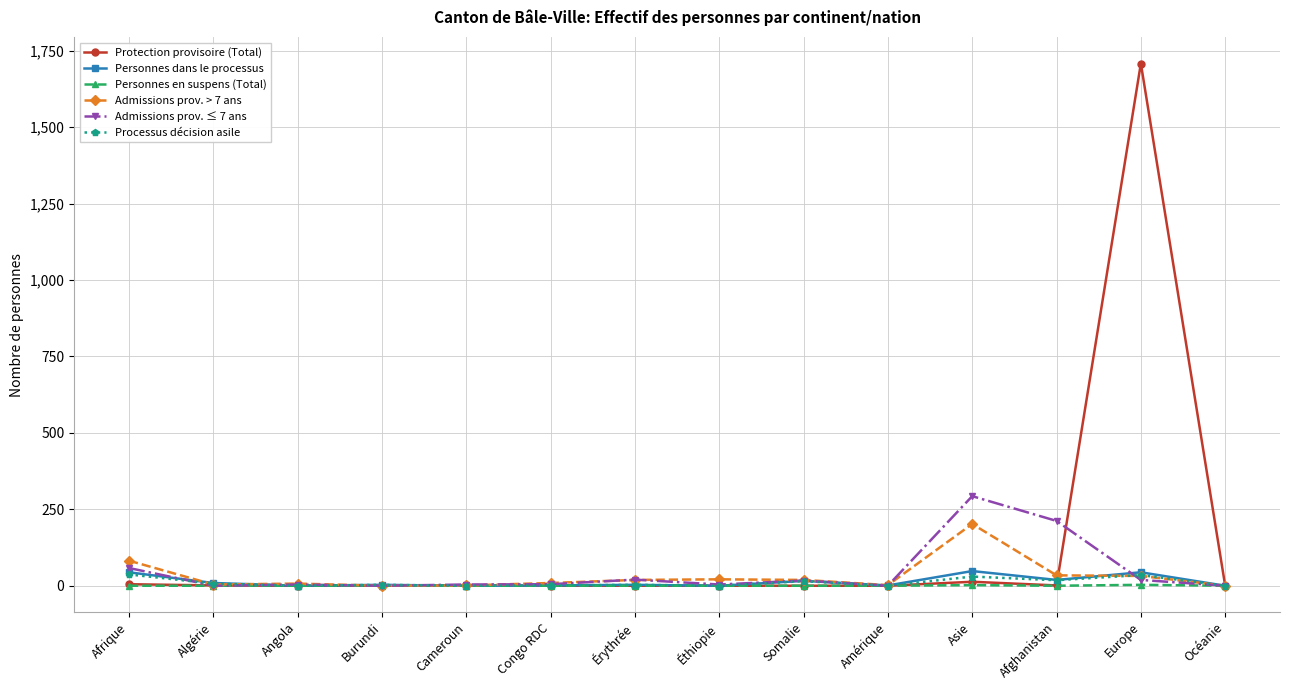

At which category is the sum across all series the highest?

Europe